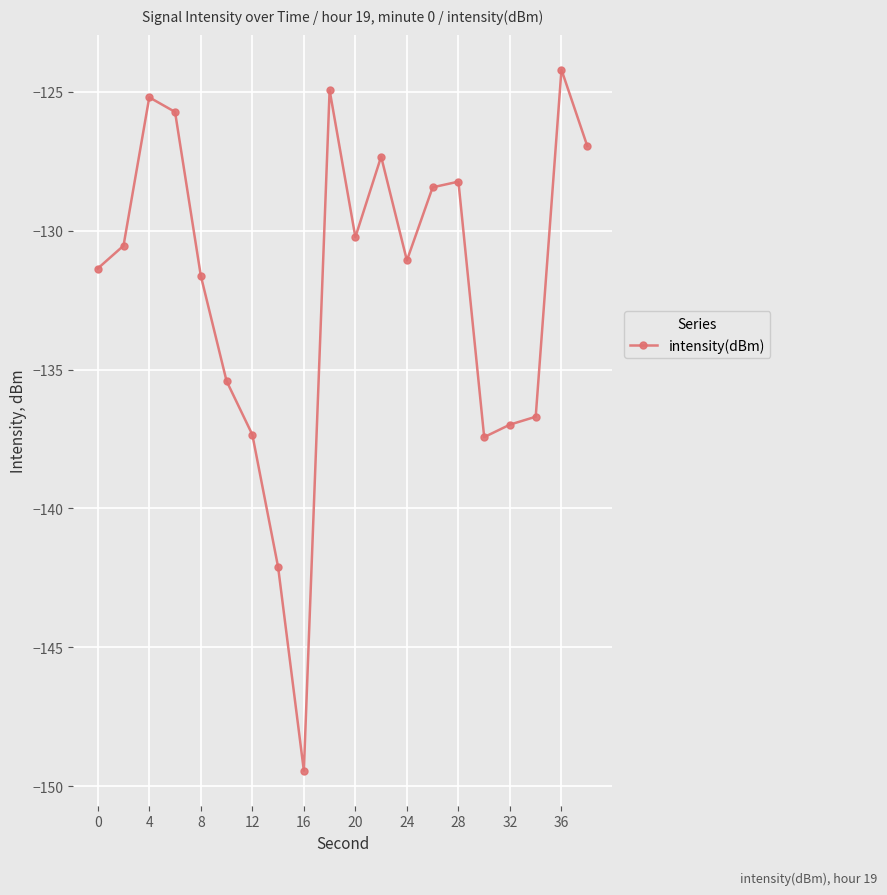

What is the sum of all values?

-2641.3